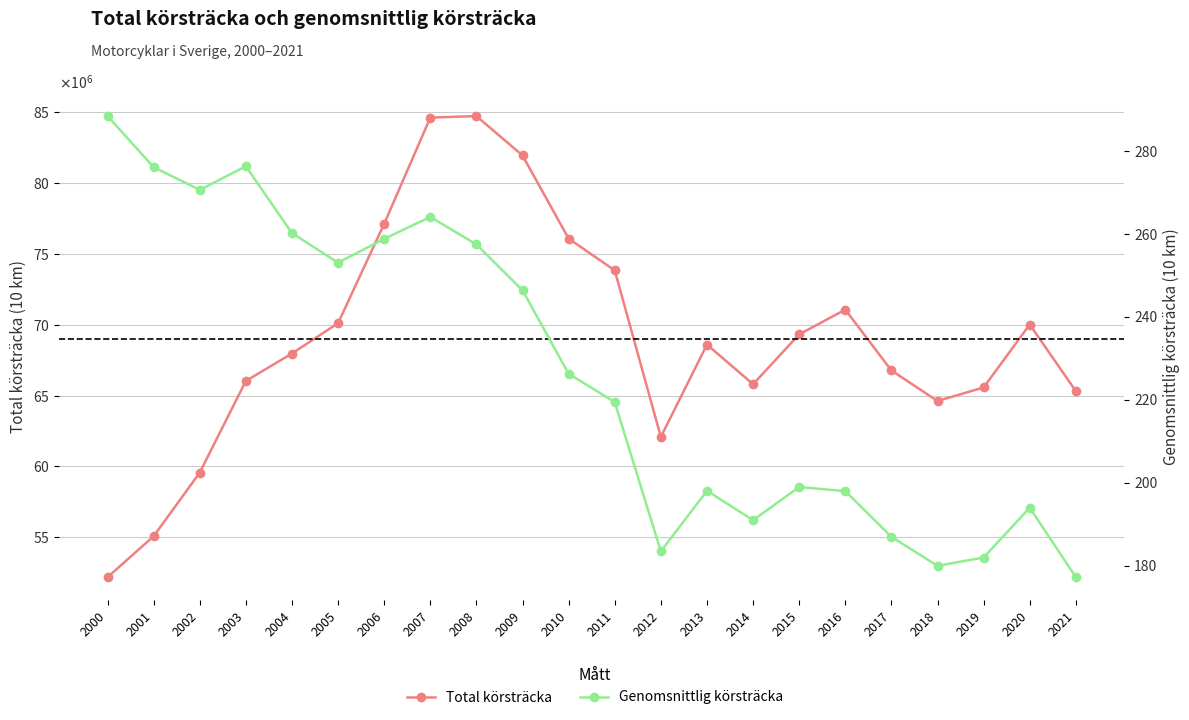

At which label does Genomsnittlig körsträcka first exceed 226?

2000